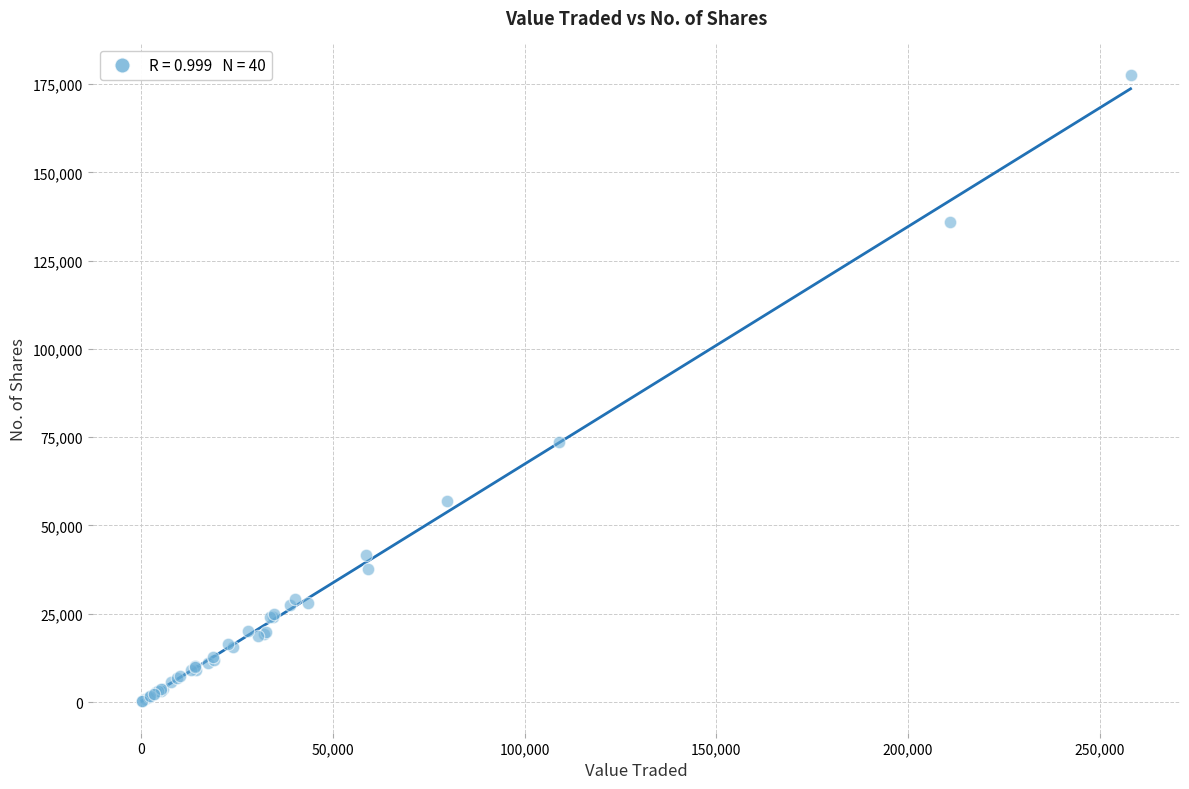

What Y value in the scatter plot is closest to 88906?

73547